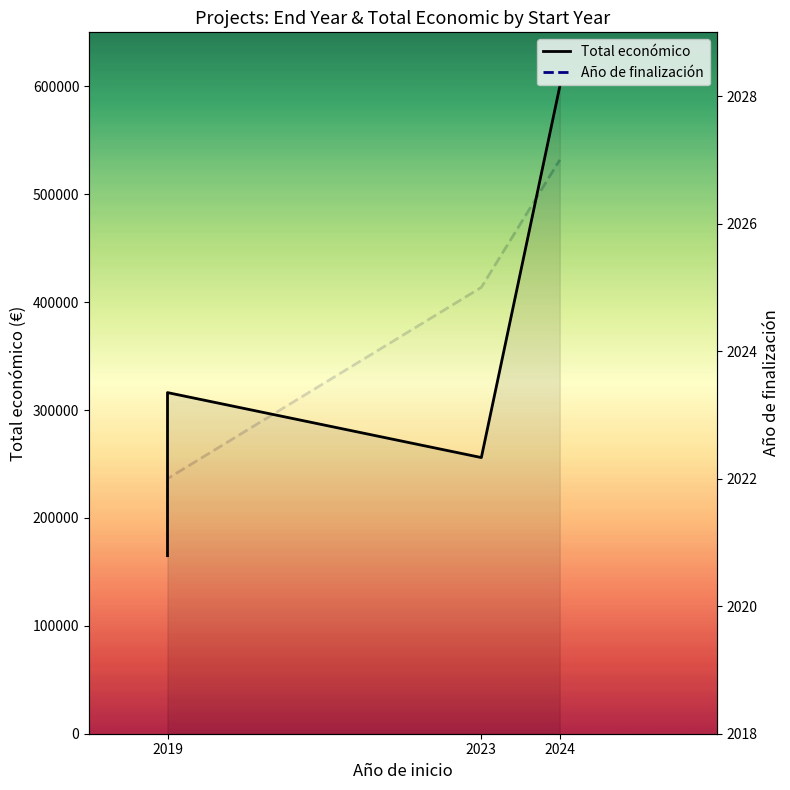

What is the spread (max minus min) of values at 2023?

253896